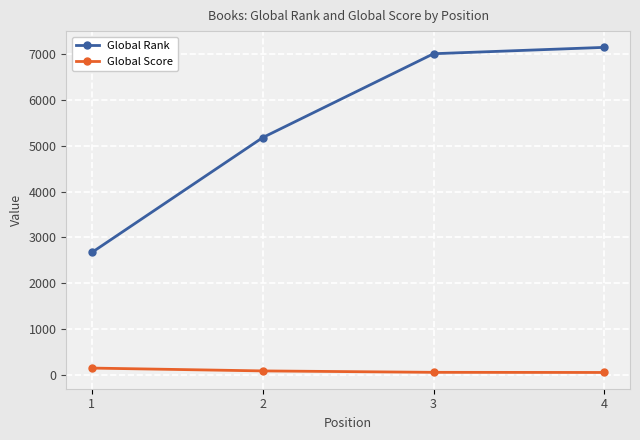

At which category is the sum across all series the highest?

4